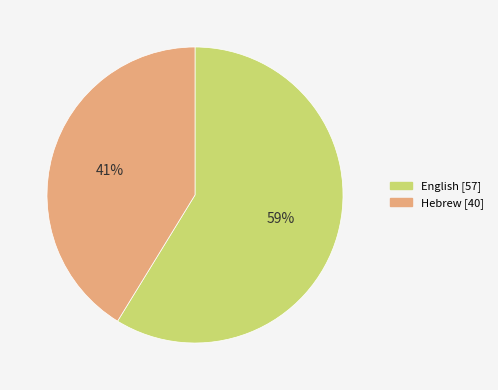

Does English account for over 50% of the chart?

Yes